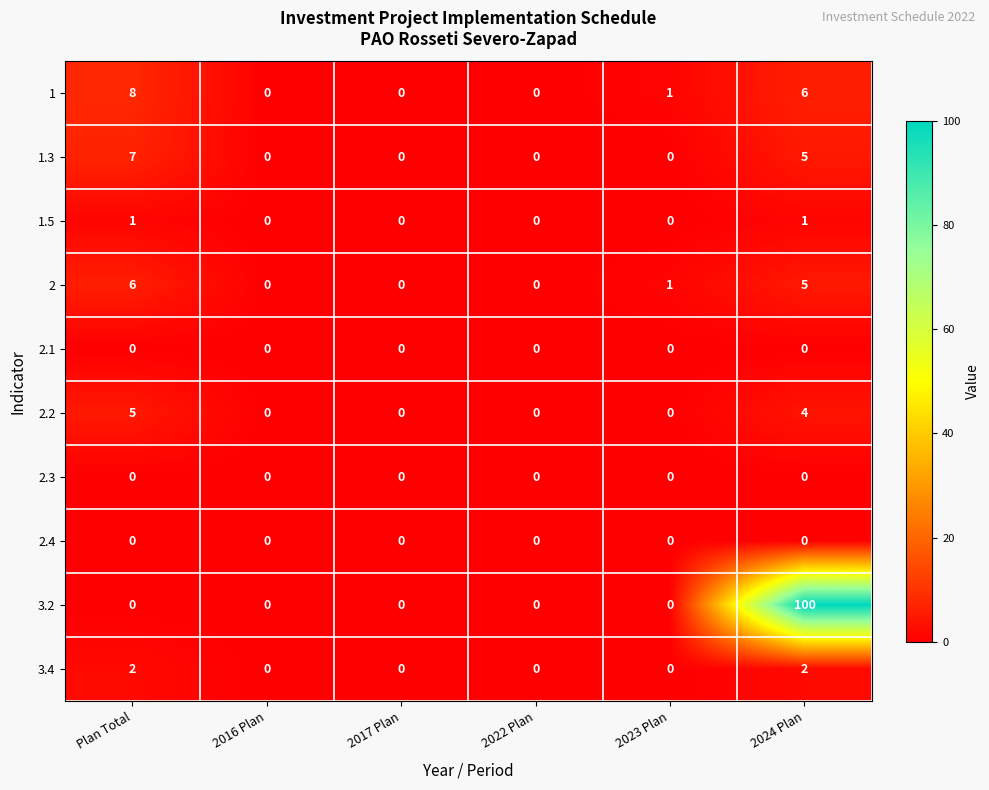

What is the difference between the highest and lowest values at Plan Total?

8